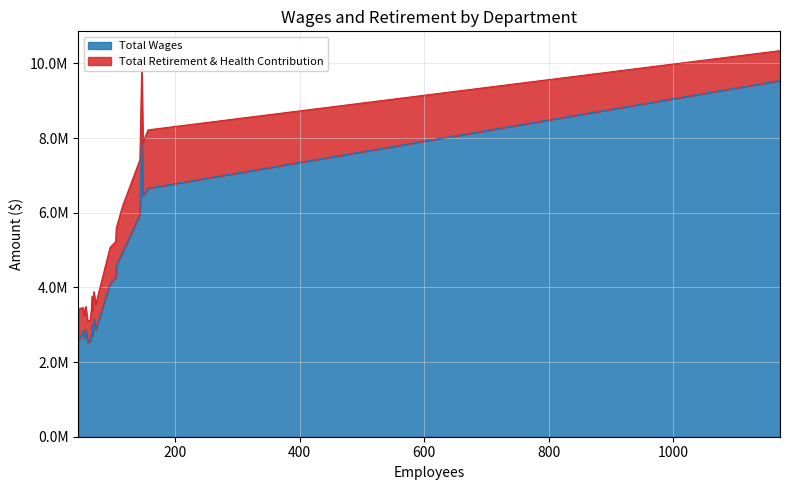

List the series in order of their peak value, highest first.

Total Wages, Total Retirement & Health Contribution